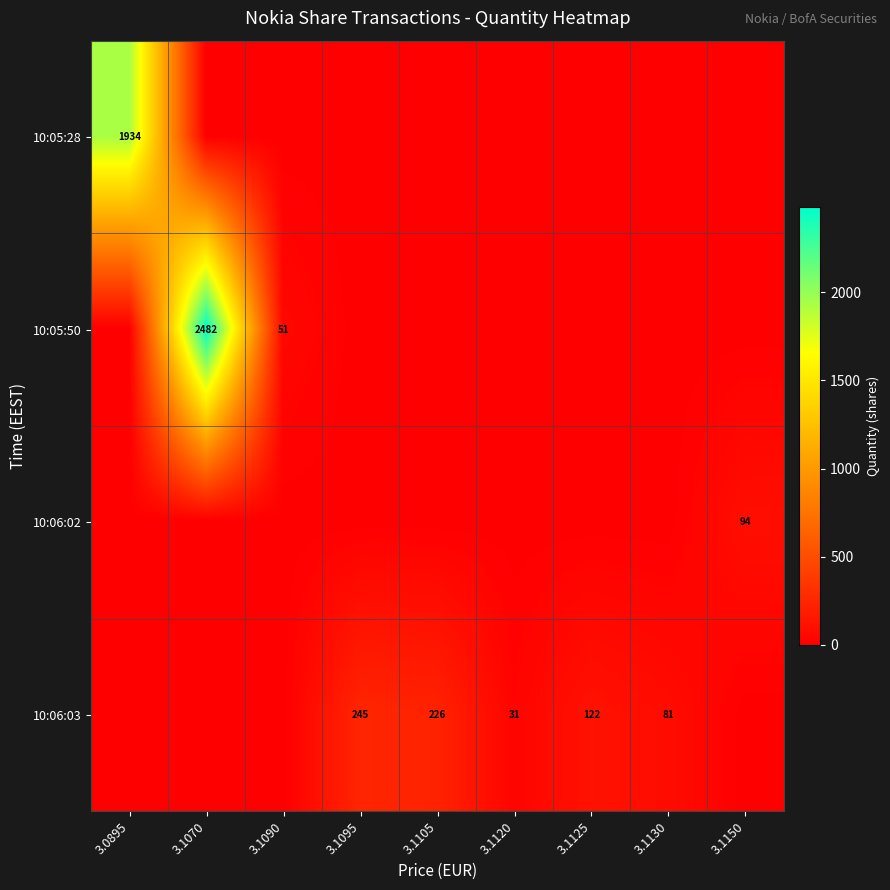

Is it true that 10:06:03 equals 206 at 3.1125?

False